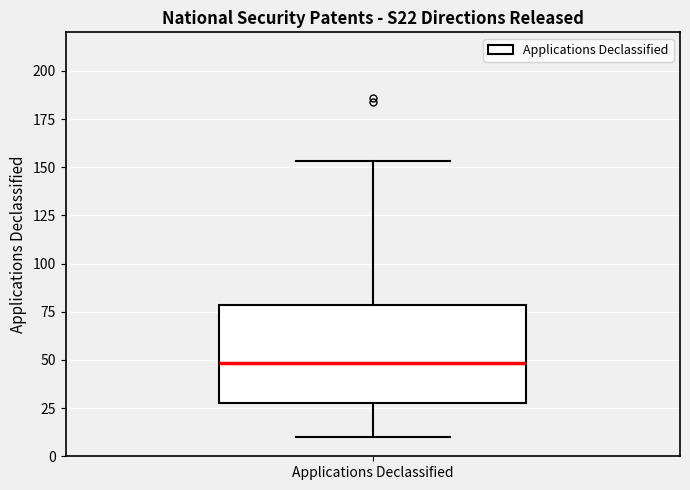

Read this box plot against the y-axis: the position of the median line, the range covered by the box, and the ends of both whiskers. The values are not printed on the chart, so give them approximately, as read against the axis.

median 50, box 30 to 80, whiskers 10 to 155